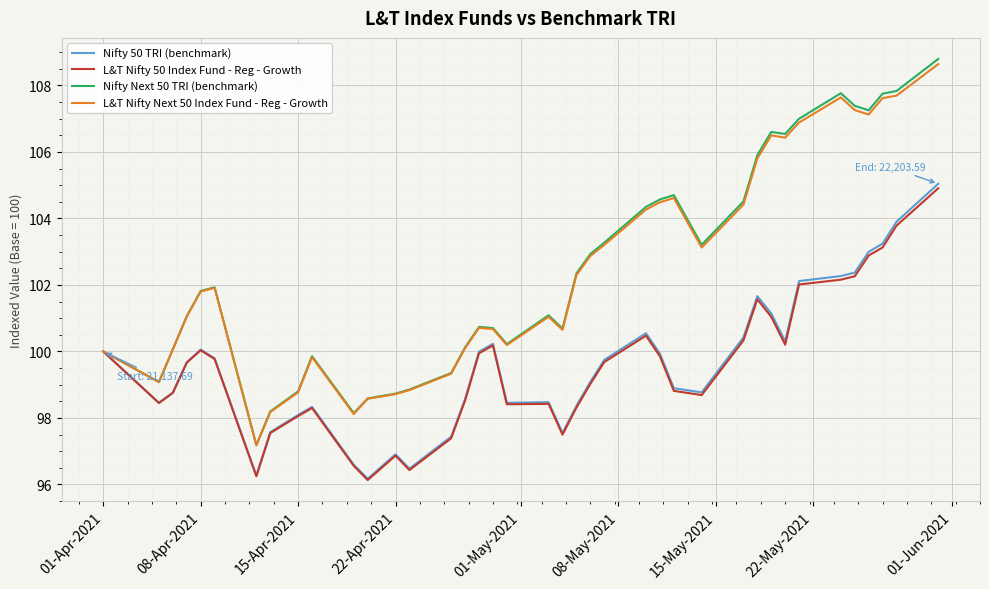

What is the highest value of the Nifty 50 TRI (benchmark) series?

105.0